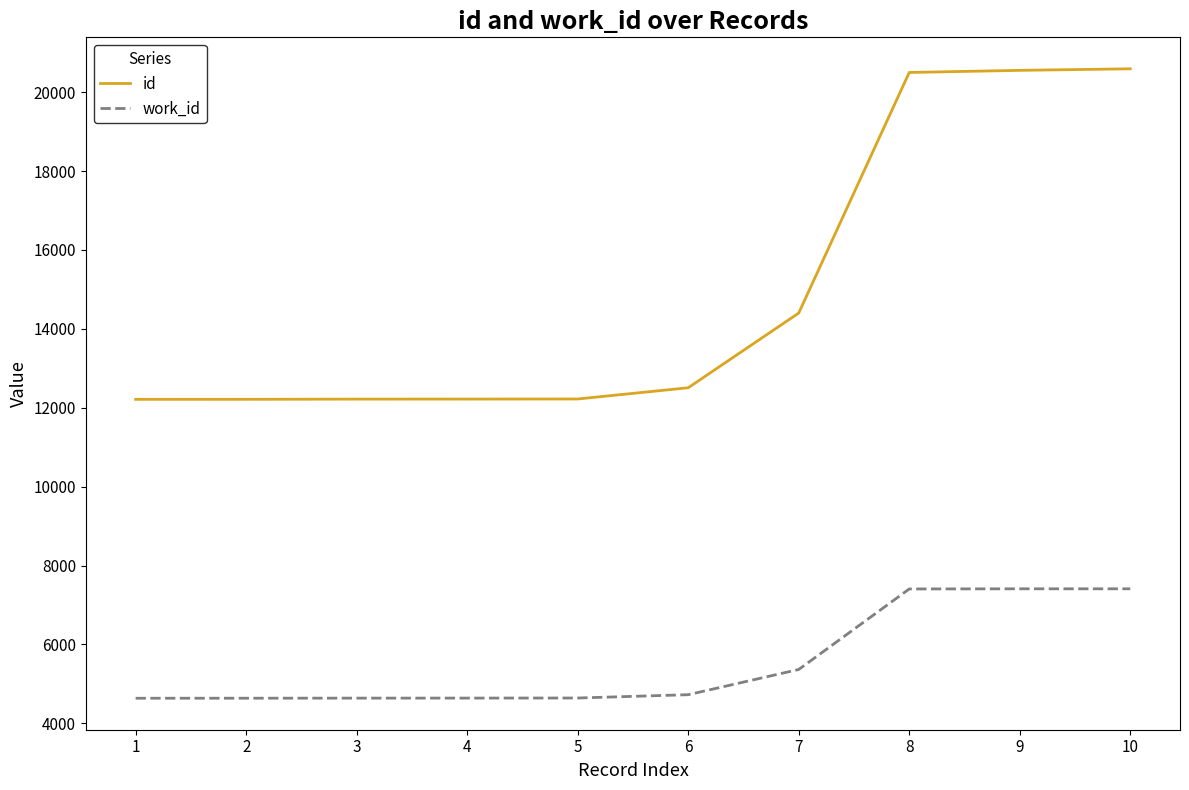

Is the value of work_id at 6 greater than the value of id at 10?

No